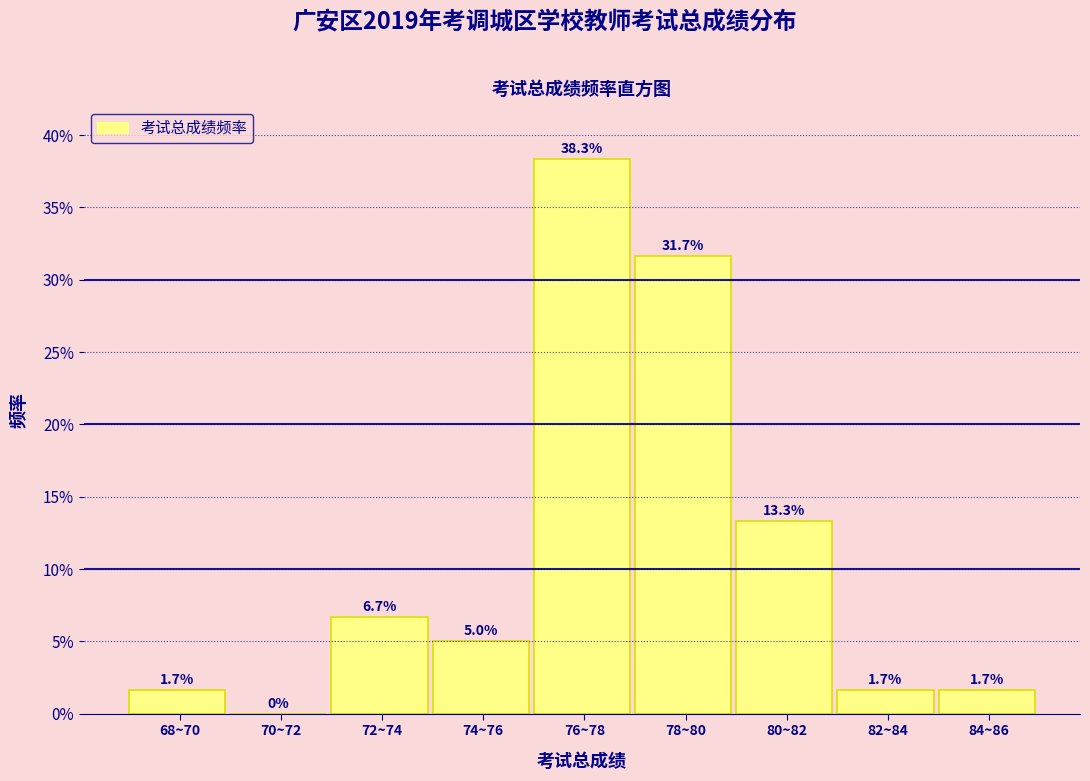

Are the bars horizontal?

No